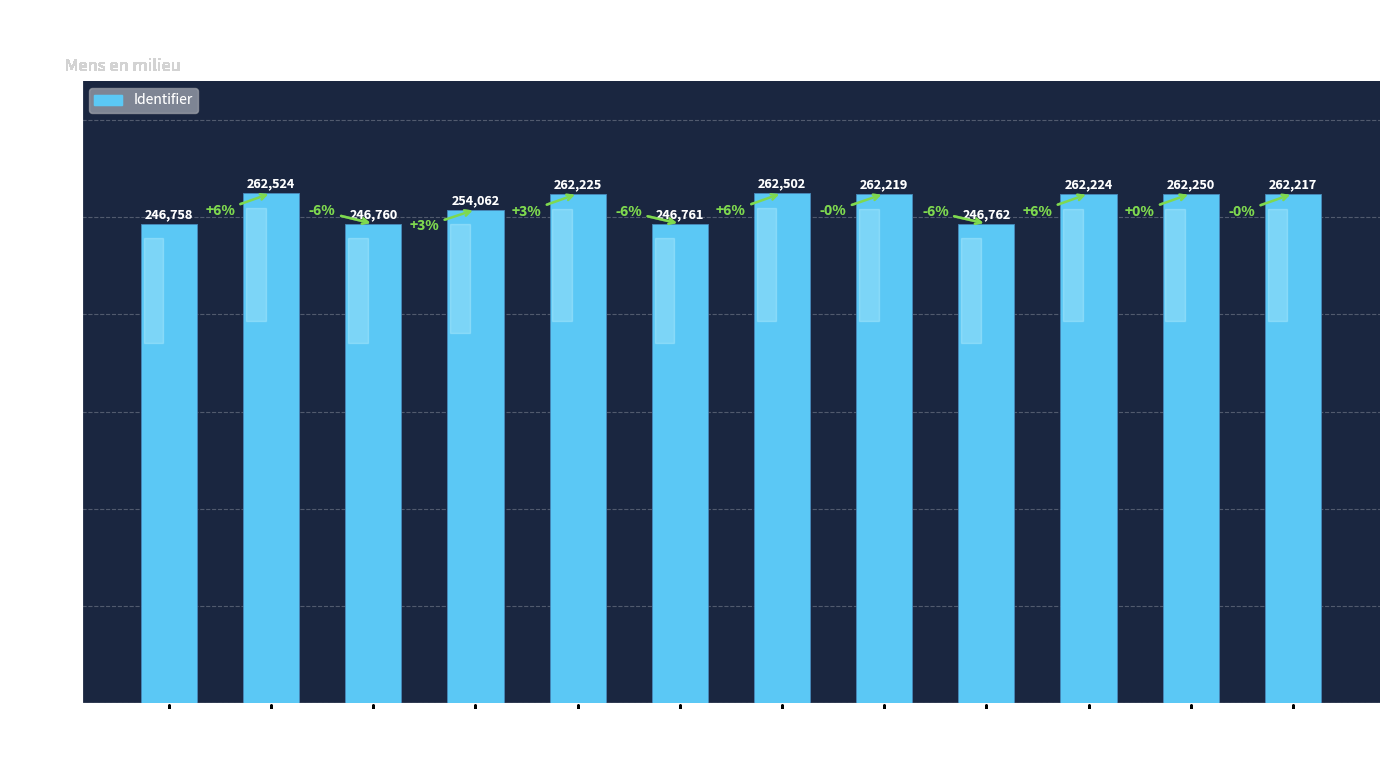

Which label corresponds to the smallest value in the chart?

Inleiding